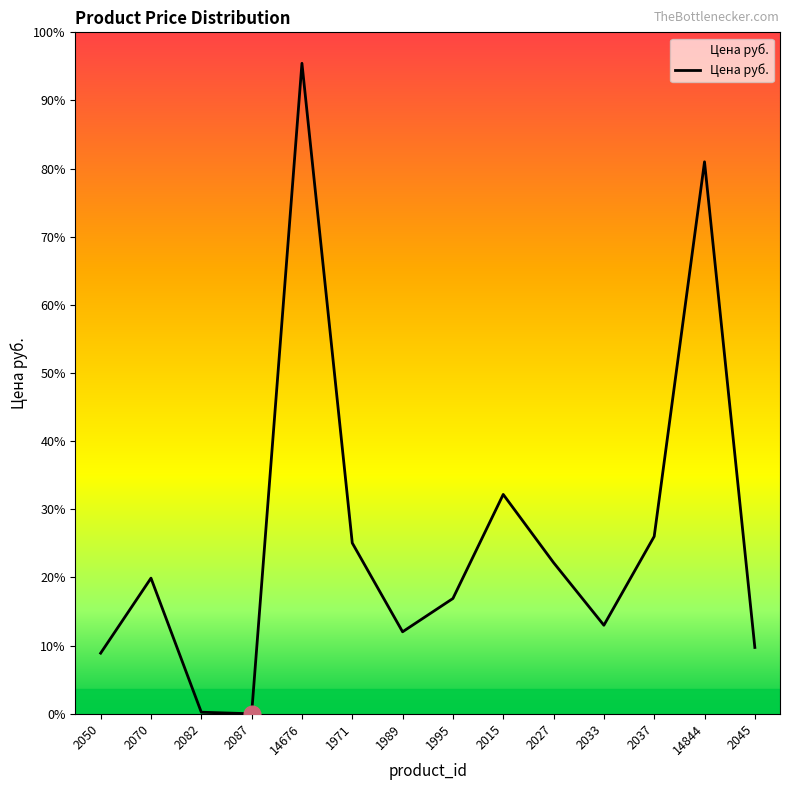

List the labels in order of value, largest first.

14676, 14844, 2015, 2037, 1971, 2027, 2070, 1995, 2033, 1989, 2045, 2050, 2082, 2087